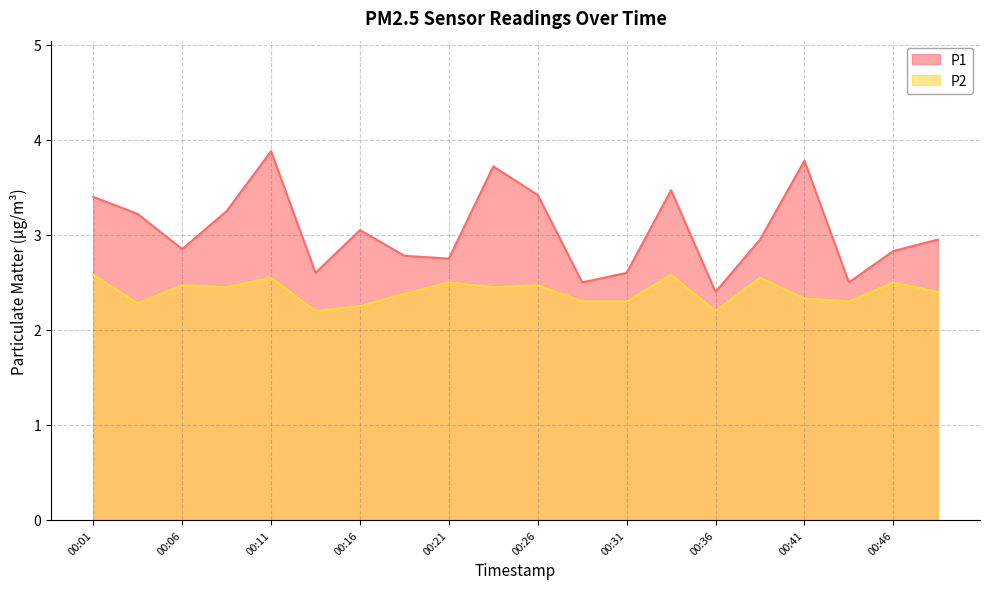

How many distinct data groups are displayed?

2